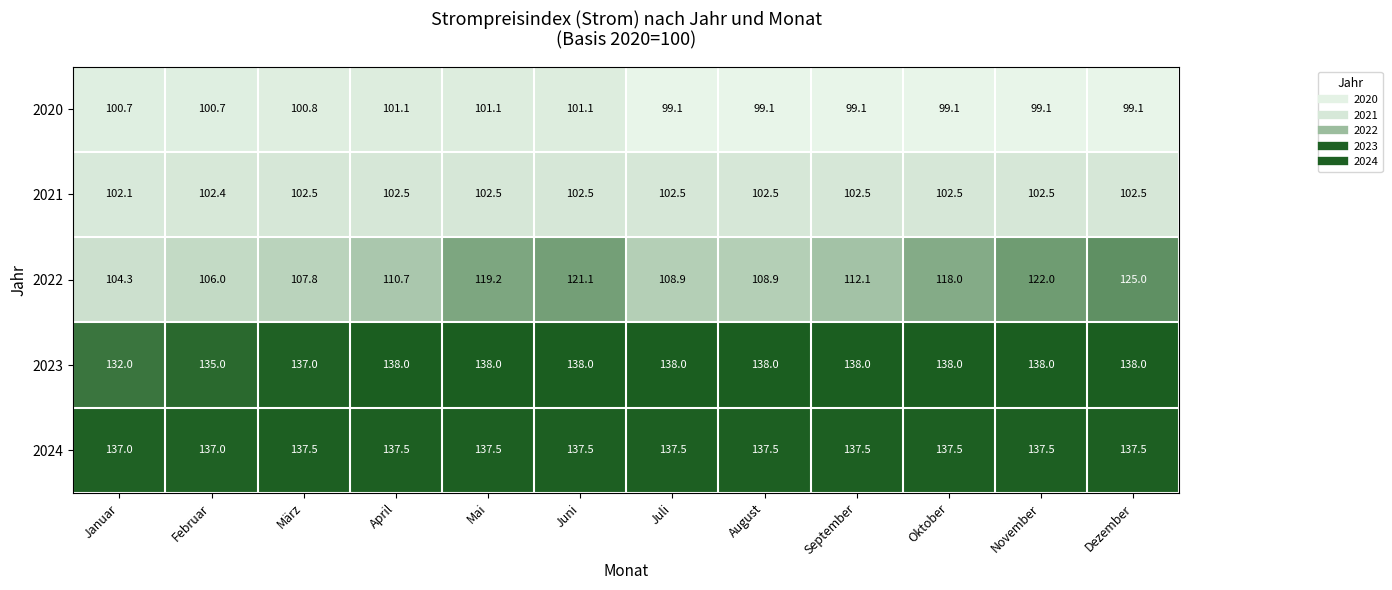

What is the average value of the 2024 series?

137.4